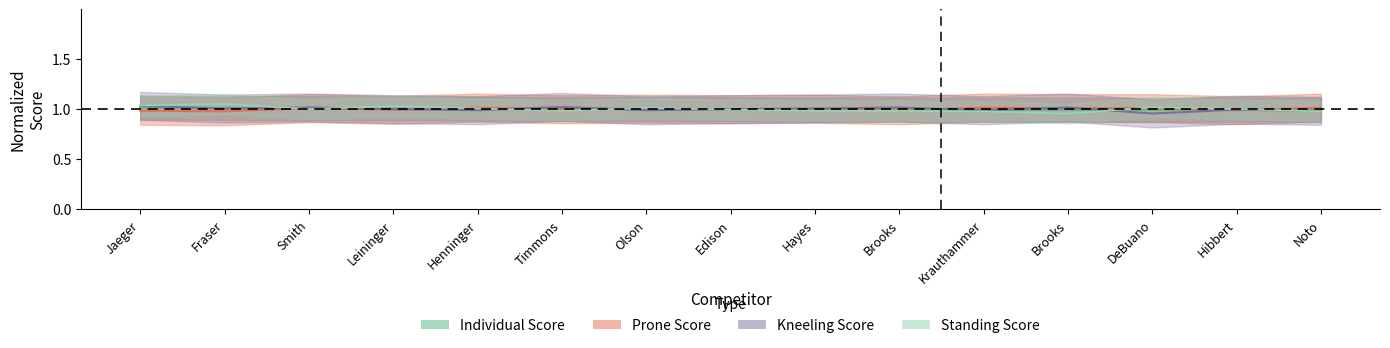

Reading right to left, extract all data points from this chart.

Individual Score: 1.0	1.0	1.0	1.0	1.0	1.0	1.0	1.0	1.0	1.0	1.0	1.0	1.0	1.0	1.0
Prone Score: 1.0	1.0	1.0	1.0	1.0	1.0	1.0	1.0	1.0	1.0	1.0	1.0	1.0	1.0	1.0
Standing Score: 1.0	1.0	1.0	1.0	1.0	1.0	1.0	1.0	1.0	1.0	1.0	1.0	1.0	1.1	1.0
Kneeling Score: 1.0	1.0	1.0	1.0	1.0	1.0	1.0	1.0	1.0	1.0	1.0	1.0	1.0	1.0	1.0